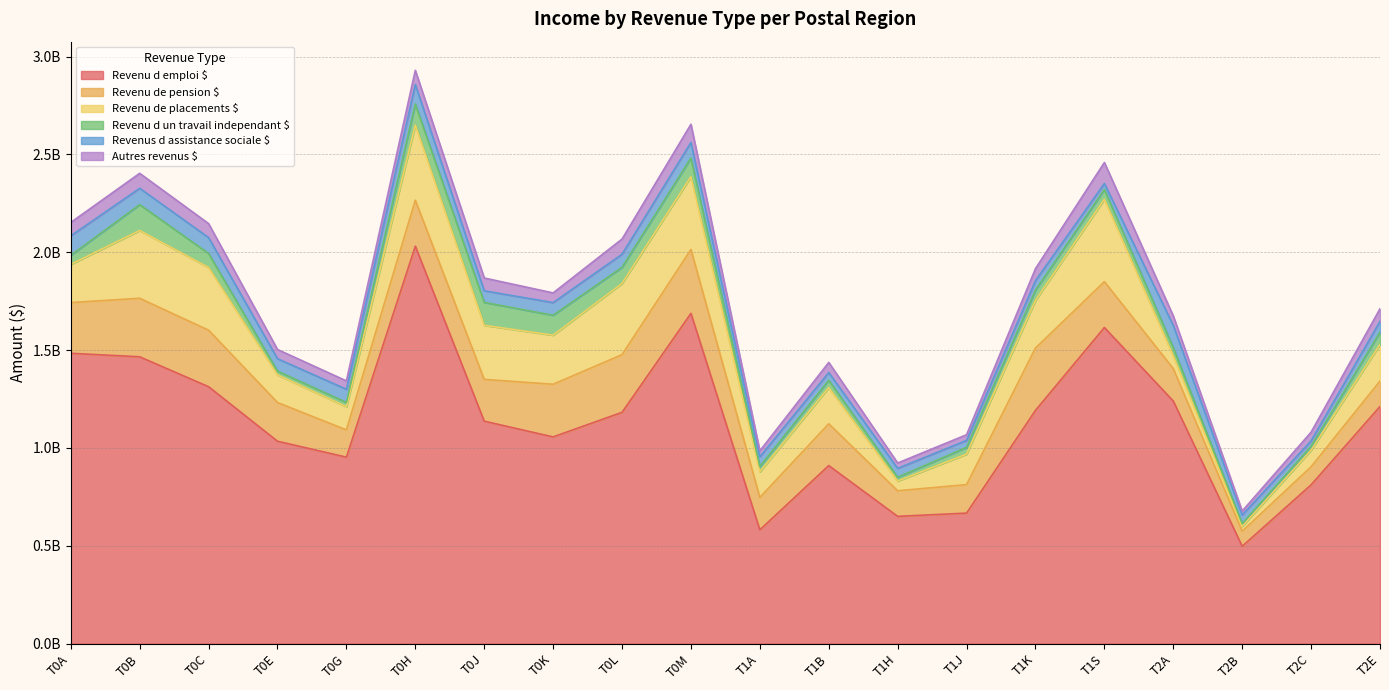

What is the sum of the Revenu d un travail independant $ values at T0L and T2A?

124079000